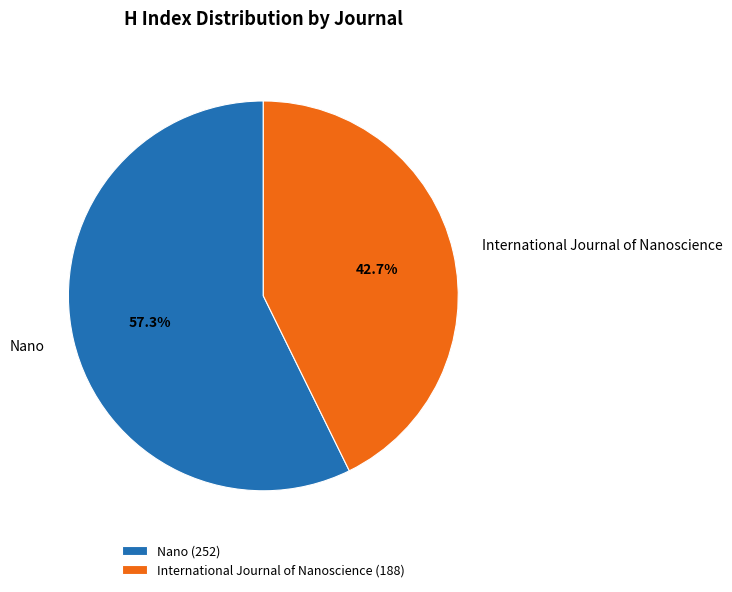

To the nearest percent, what portion does Nano represent?

57%